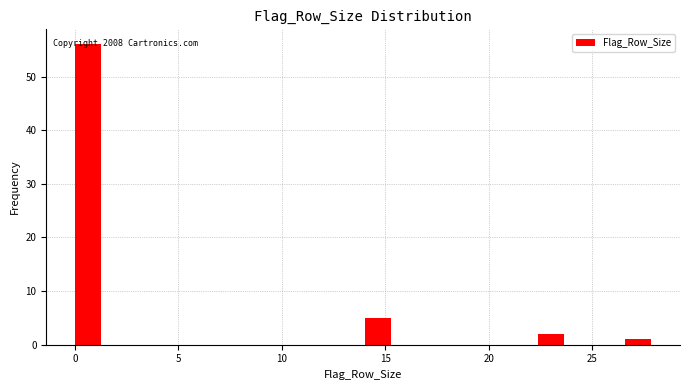

Around what value on the x-axis is the tallest bar? Give the approximate position of its centre, as read against the axis.

0.5